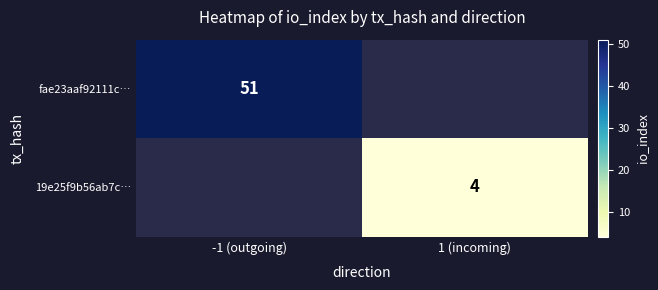

The value of fae23aaf92111c… at -1 (outgoing) is 51. True or false?

True